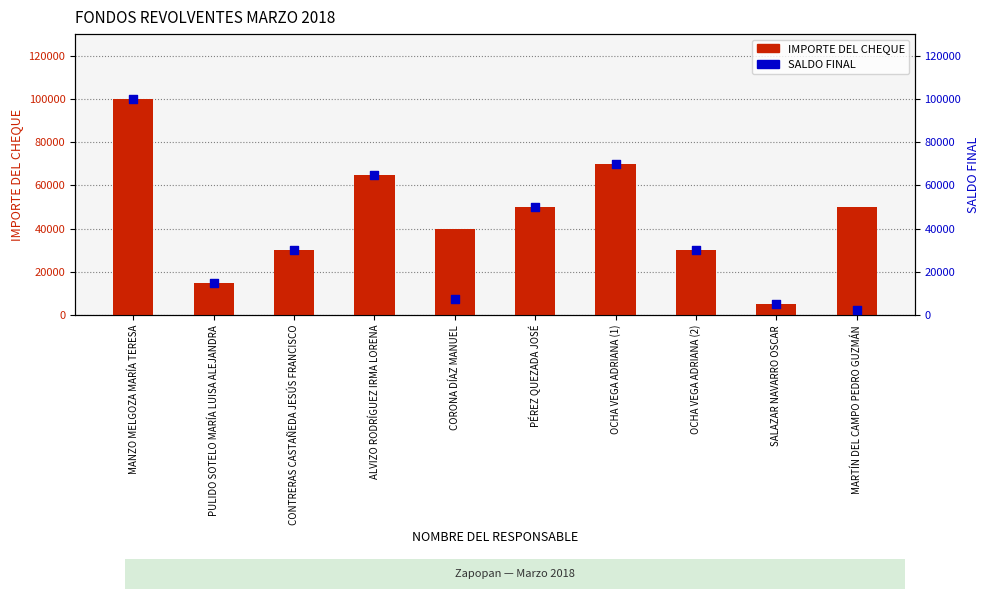

Which series has the largest total across all categories?

IMPORTE DEL CHEQUE